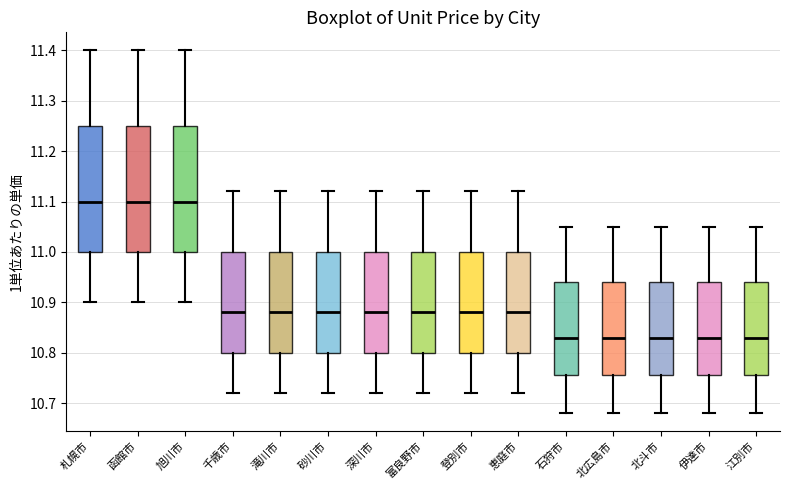

Reading left to right, read every box against the y-axis: the position of its median line, the range the box covers, and the ends of its whiskers. The values are not printed on the chart, so give them approximately, as read against the axis.

札幌市: median 11.10, box 11.00 to 11.25, whiskers 10.90 to 11.40
函館市: median 11.10, box 11.00 to 11.25, whiskers 10.90 to 11.40
旭川市: median 11.10, box 11.00 to 11.25, whiskers 10.90 to 11.40
千歳市: median 10.88, box 10.80 to 11.00, whiskers 10.72 to 11.12
滝川市: median 10.88, box 10.80 to 11.00, whiskers 10.72 to 11.12
砂川市: median 10.88, box 10.80 to 11.00, whiskers 10.72 to 11.12
深川市: median 10.88, box 10.80 to 11.00, whiskers 10.72 to 11.12
富良野市: median 10.88, box 10.80 to 11.00, whiskers 10.72 to 11.12
登別市: median 10.88, box 10.80 to 11.00, whiskers 10.72 to 11.12
恵庭市: median 10.88, box 10.80 to 11.00, whiskers 10.72 to 11.12
石狩市: median 10.83, box 10.76 to 10.94, whiskers 10.68 to 11.05
北広島市: median 10.83, box 10.76 to 10.94, whiskers 10.68 to 11.05
北斗市: median 10.83, box 10.76 to 10.94, whiskers 10.68 to 11.05
伊達市: median 10.83, box 10.76 to 10.94, whiskers 10.68 to 11.05
江別市: median 10.83, box 10.76 to 10.94, whiskers 10.68 to 11.05